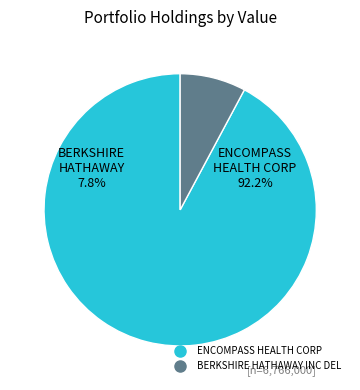

What percentage is the BERKSHIRE HATHAWAY INC DEL slice, to the nearest percent?

8%